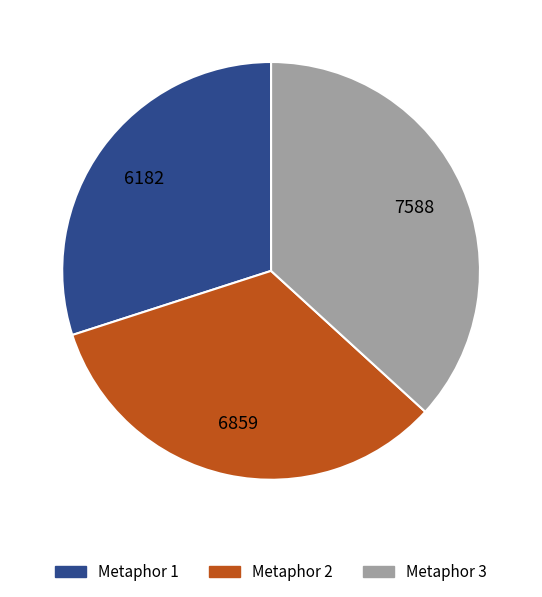

Combined, do Metaphor 3 and Metaphor 2 account for over 50%?

Yes